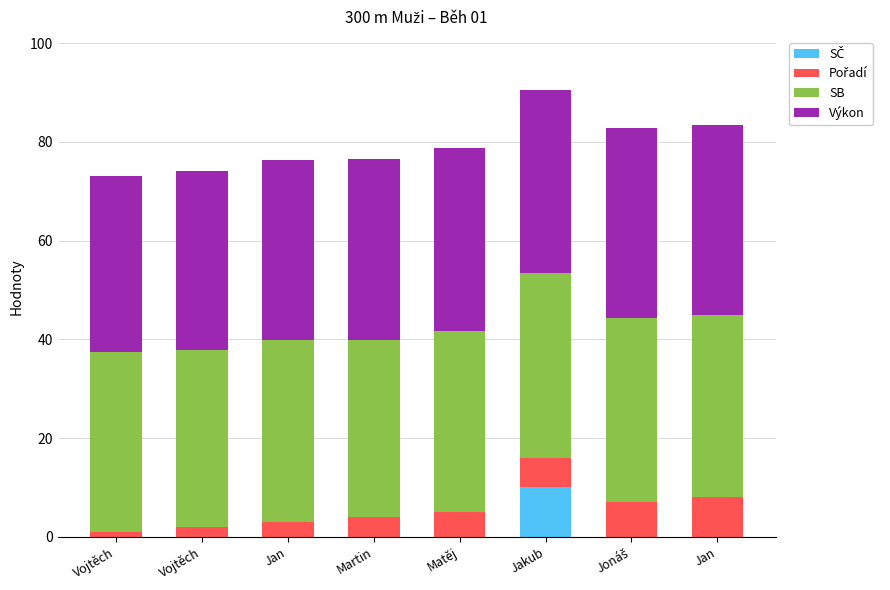

The value of SB at Martin is 60.0. True or false?

False